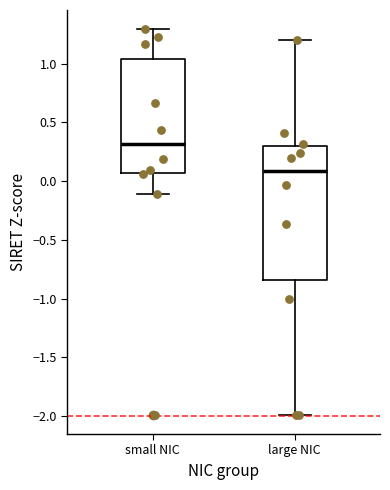

Where is the upper edge of the box for large NIC on the y-axis? The values are not printed on the chart, so give them approximately, as read against the axis.

0.30